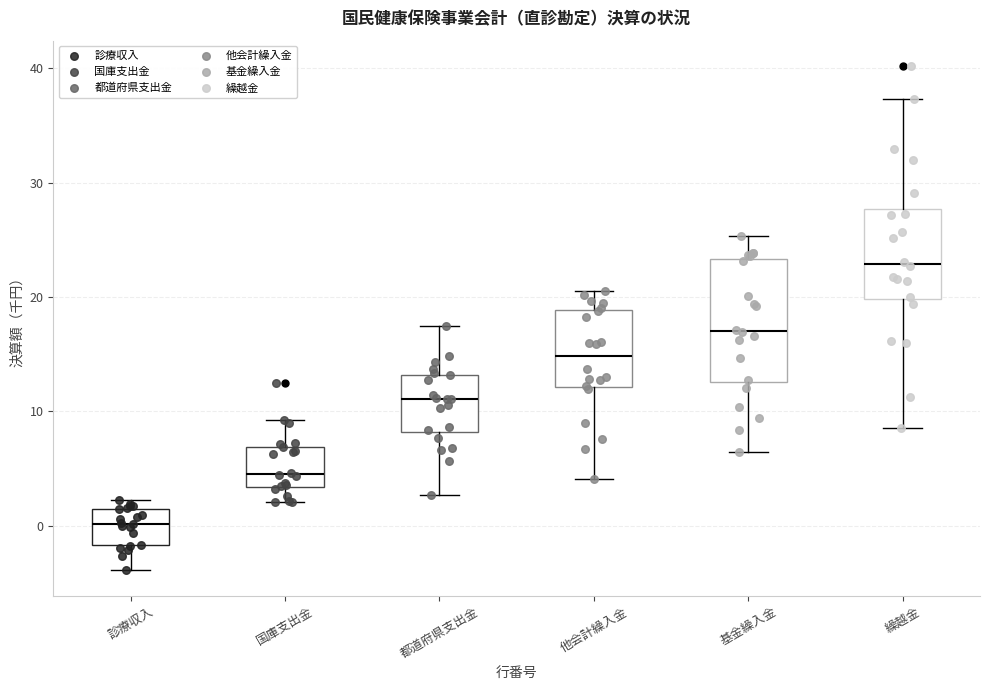

Reading left to right, transcribe this box plot: for each box, give where its median line is, the range the box spans, and where its two whiskers end, as read against the y-axis. The values are not printed on the chart, so give them approximately, as read against the axis.

診療収入: median 0, box -2 to 2, whiskers -4 to 2 (just above the box's upper edge)
国庫支出金: median 5, box 3 to 7, whiskers 2 to 9
都道府県支出金: median 11, box 8 to 13, whiskers 3 to 17
他会計繰入金: median 15, box 12 to 19, whiskers 4 to 21
基金繰入金: median 17, box 13 to 23, whiskers 7 to 25
繰越金: median 23, box 20 to 28, whiskers 9 to 37